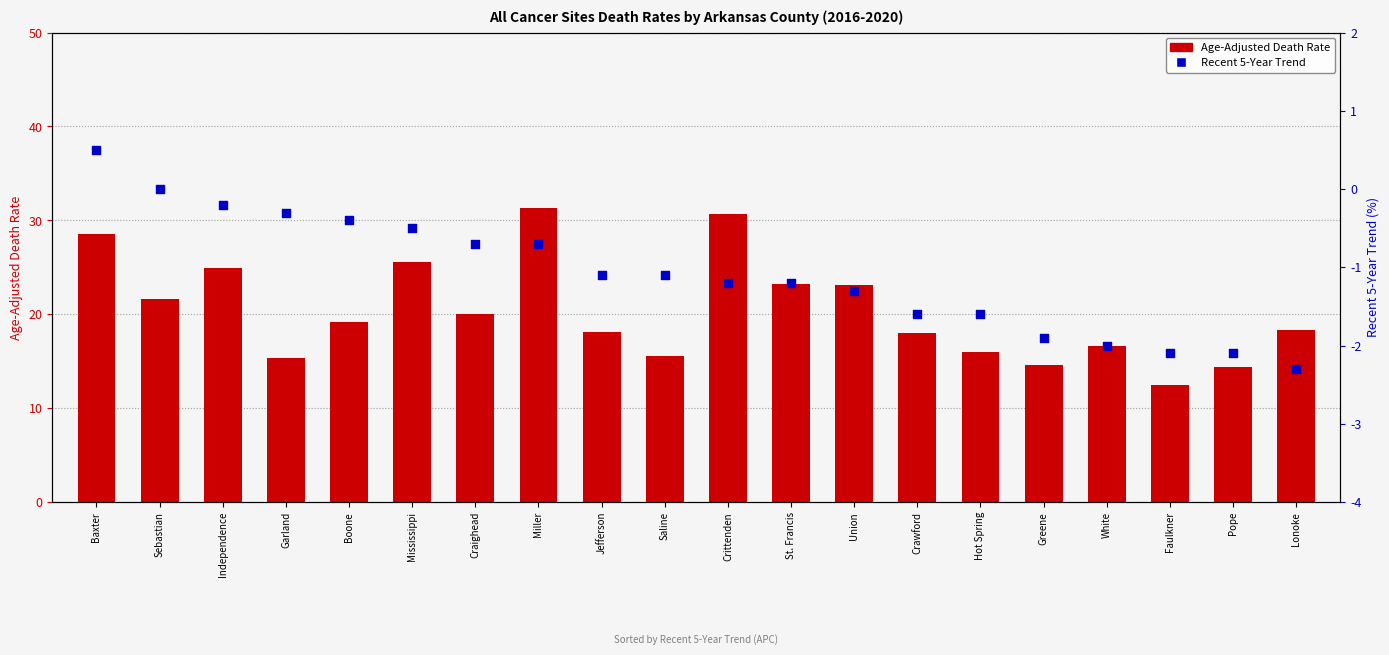

Which series reaches the minimum Y coordinate?

Recent 5-Year Trend